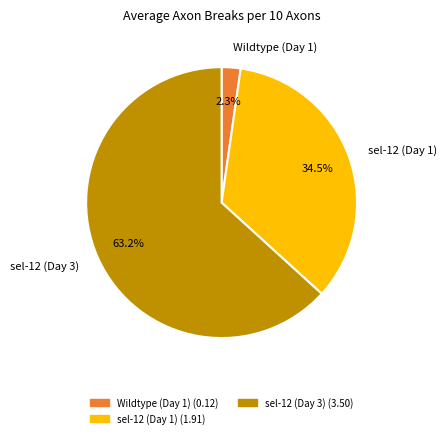

What is the largest slice in the pie chart?

sel-12 (Day 3)